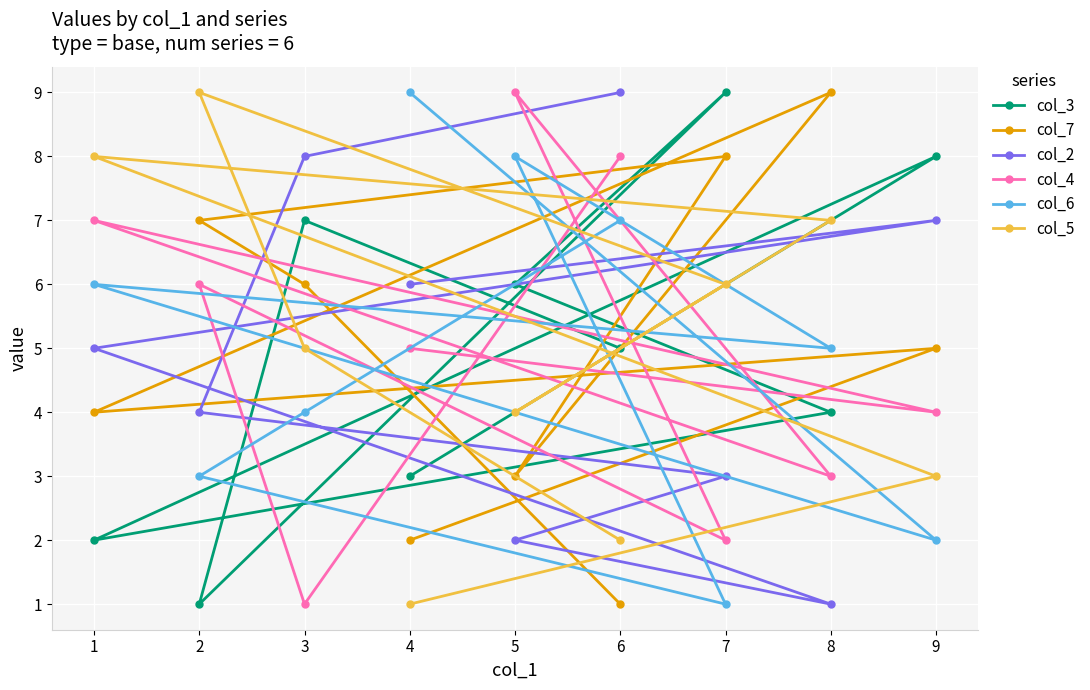

Reading left to right, transcribe all the data shown in this chart.

col_3: 1=2	2=1	3=7	4=3	5=6	6=5	7=9	8=4	9=8
col_7: 1=4	2=7	3=6	4=2	5=3	6=1	7=8	8=9	9=5
col_2: 1=5	2=4	3=8	4=6	5=2	6=9	7=3	8=1	9=7
col_4: 1=7	2=6	3=1	4=5	5=9	6=8	7=2	8=3	9=4
col_6: 1=6	2=3	3=4	4=9	5=8	6=7	7=1	8=5	9=2
col_5: 1=8	2=9	3=5	4=1	5=4	6=2	7=6	8=7	9=3